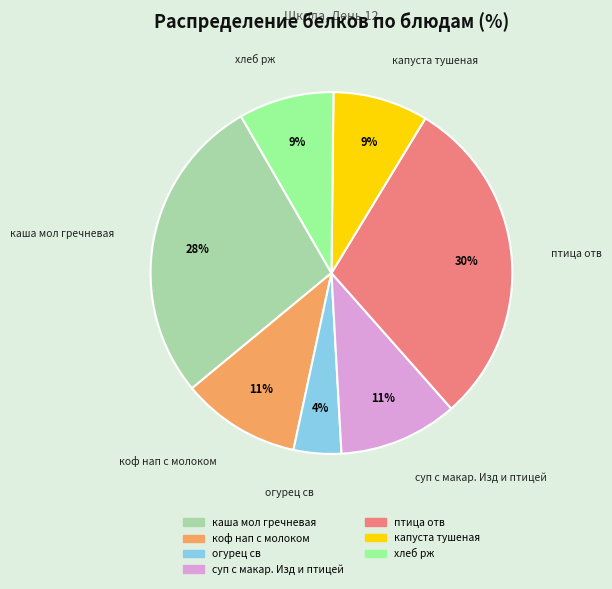

Is there a majority slice in this chart?

No